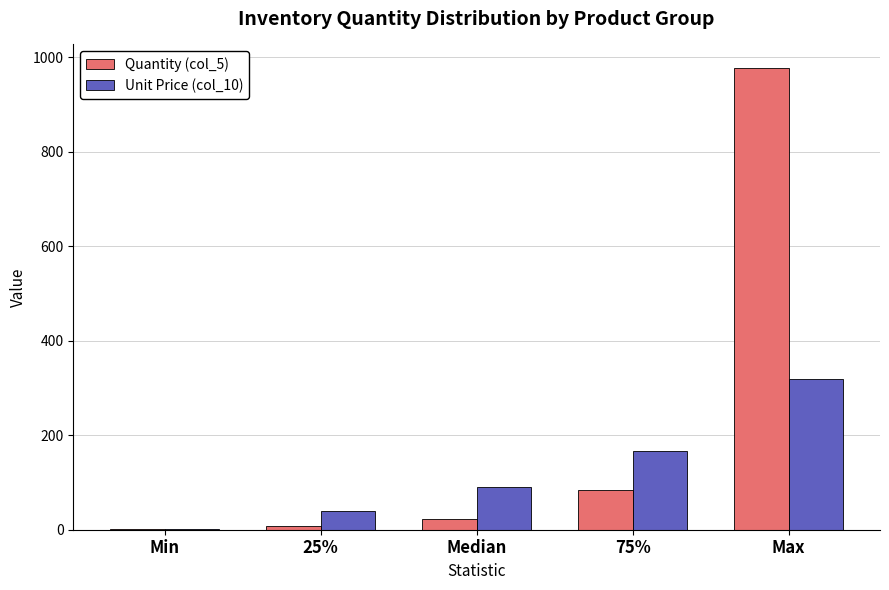

Is it true that Quantity (col_5) equals 84.5 at 75%?

True